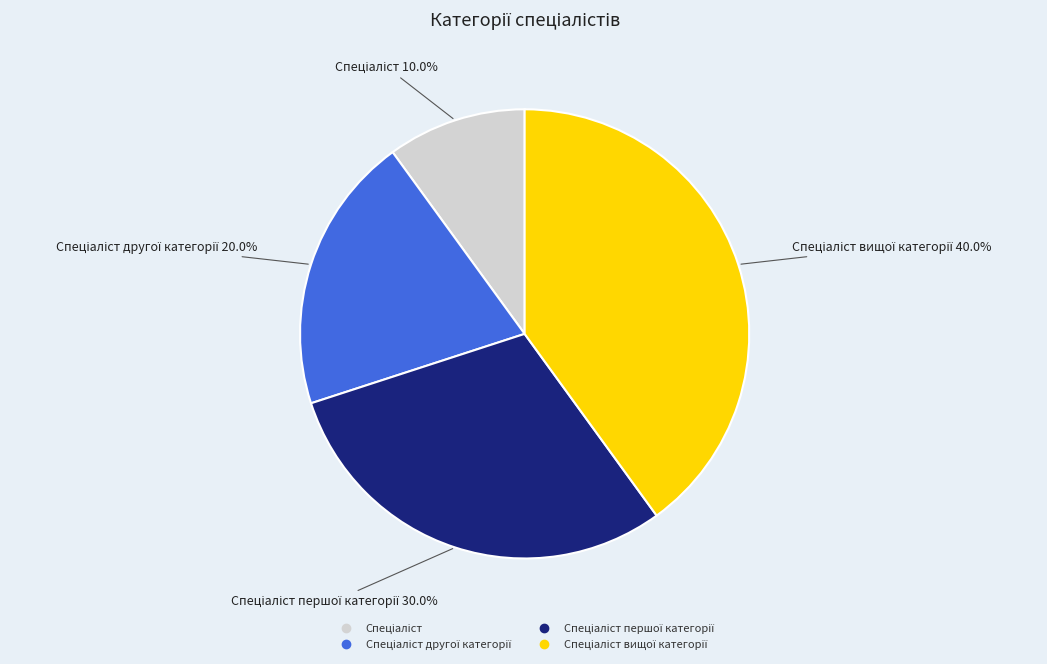

Is there any slice that represents more than half of the pie?

No